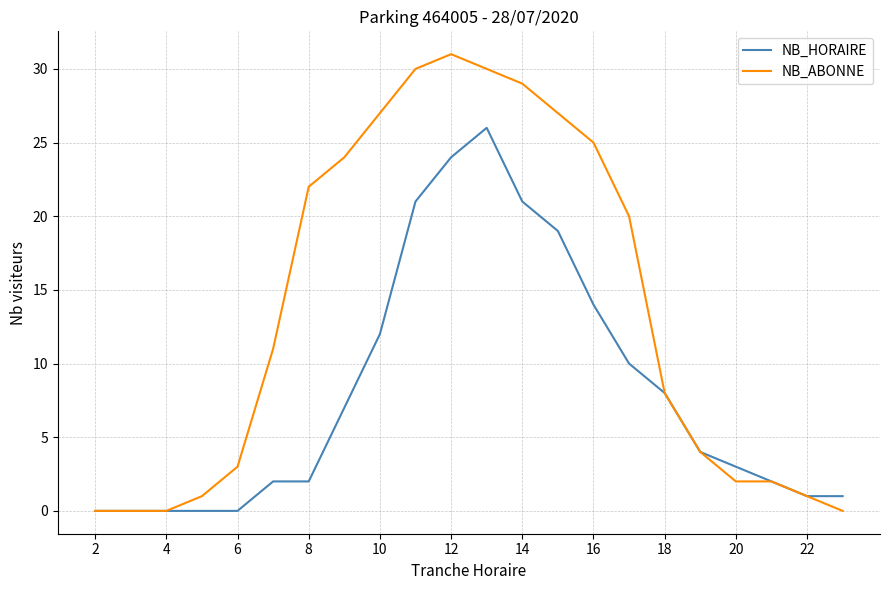

Does the chart display data point markers on the line(s)?

No